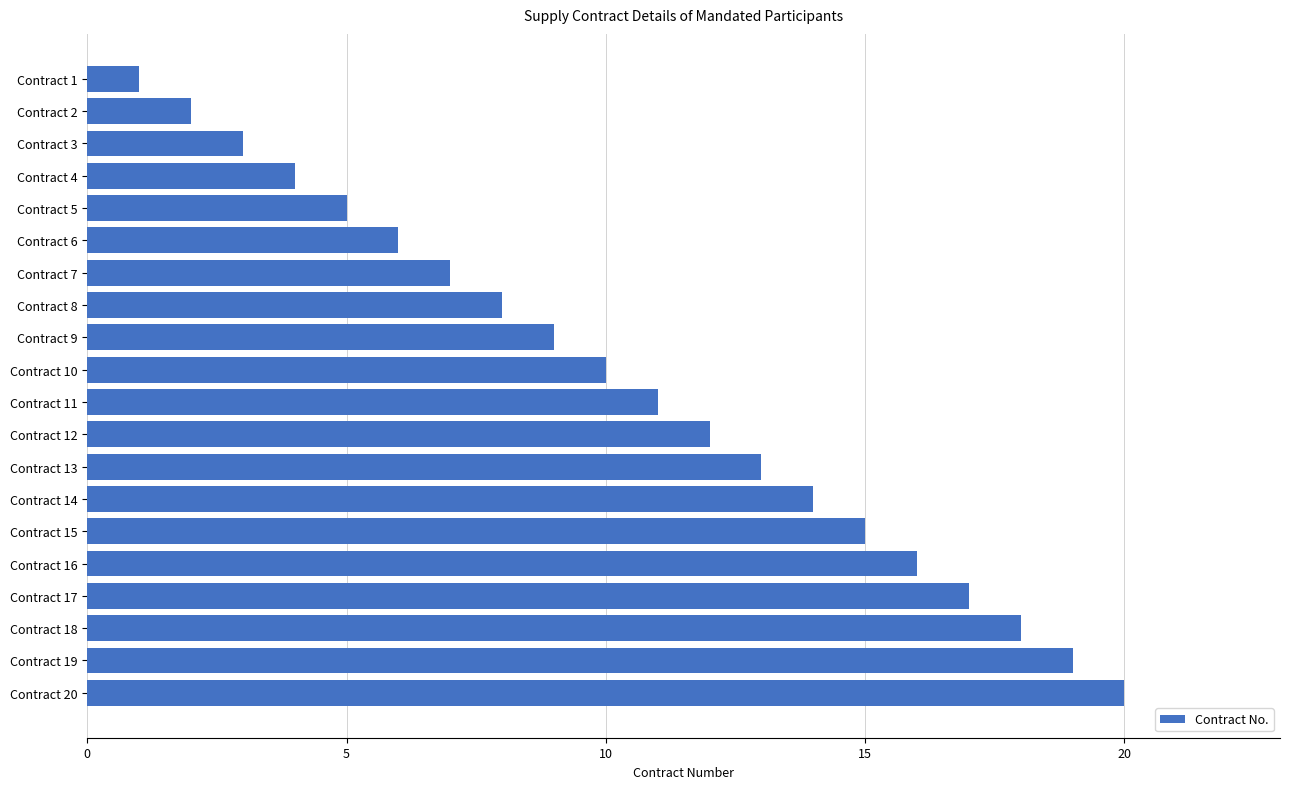

Are the bars grouped side by side (vs. stacked)?

No